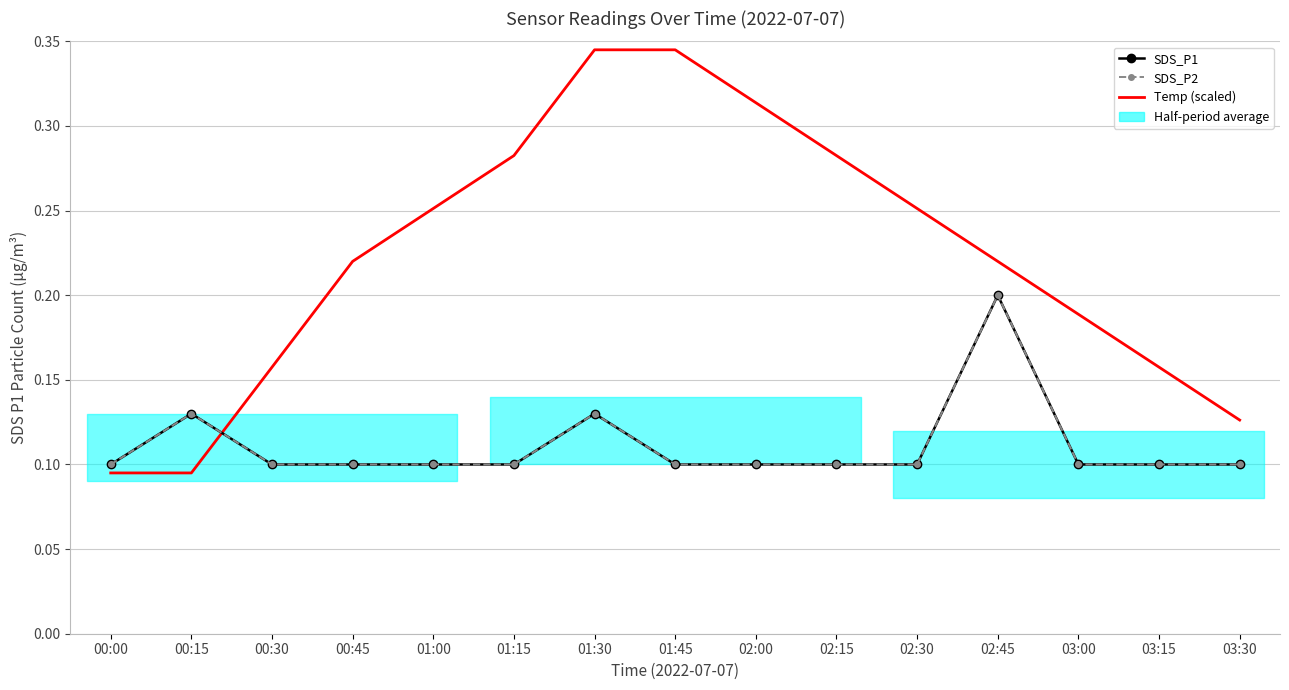

What is the label of the 6th point from the left?

01:15